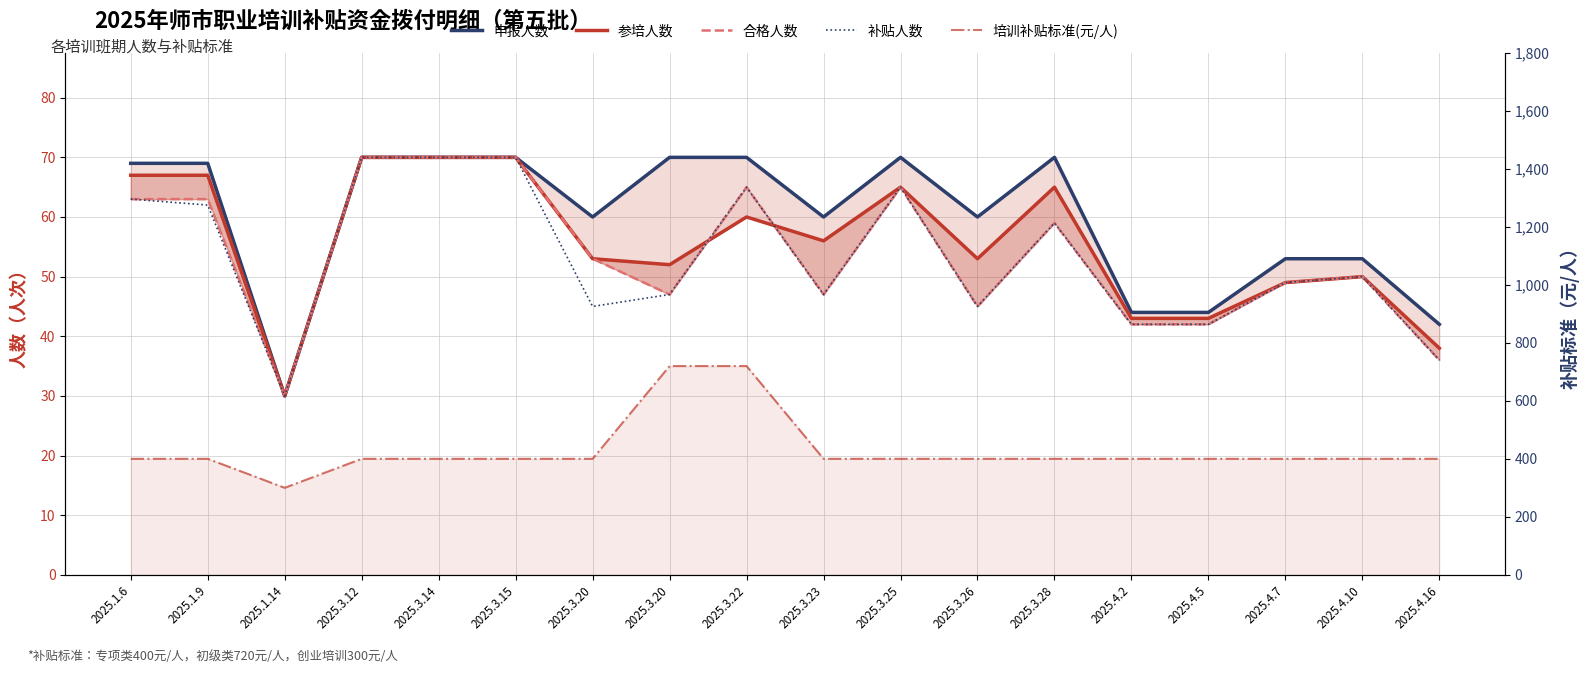

What are all the series names shown in the legend?

申报人数, 参培人数, 合格人数, 补贴人数, 培训补贴标准(元/人)